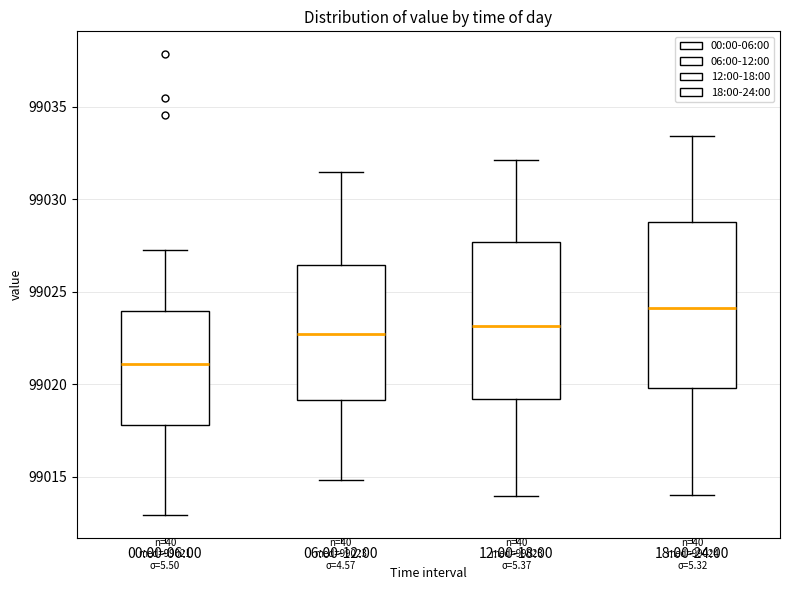

Which box is the tallest, from its lower edge to its upper edge?

18:00-24:00